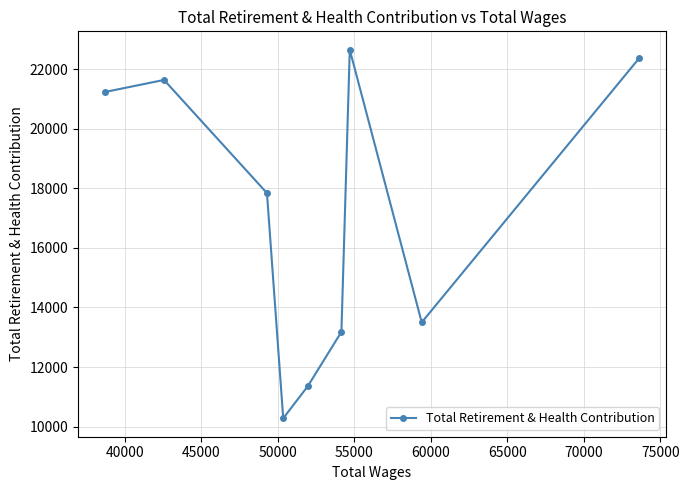

What is the difference between the second highest and second lowest values?

11008